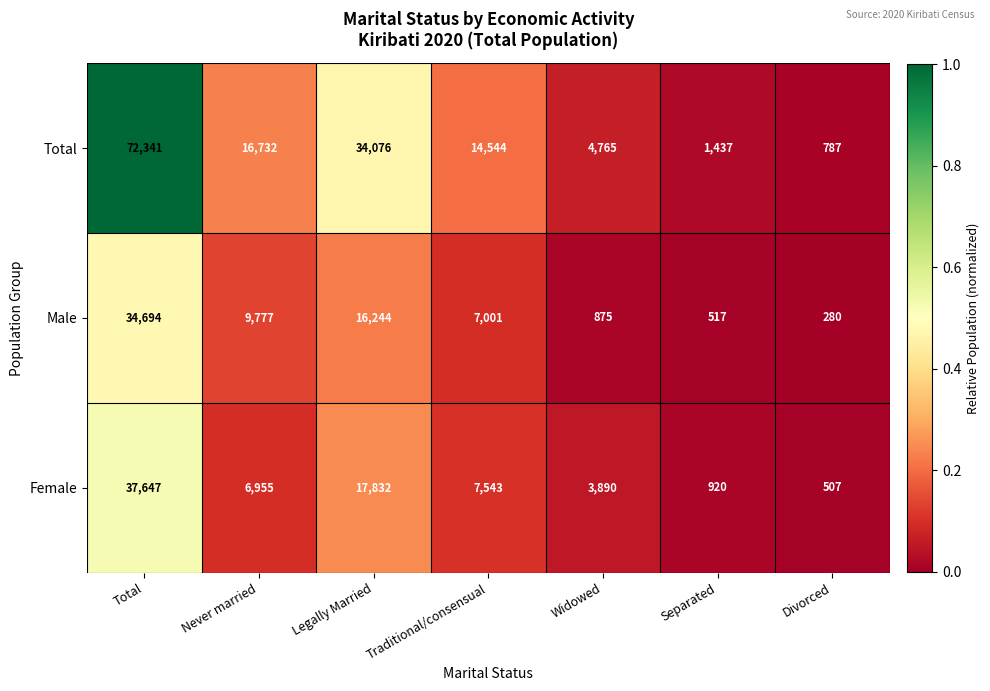

Reading right to left, extract all data points from this chart.

Total: 787	1437	4765	14544	34076	16732	72341
Male: 280	517	875	7001	16244	9777	34694
Female: 507	920	3890	7543	17832	6955	37647